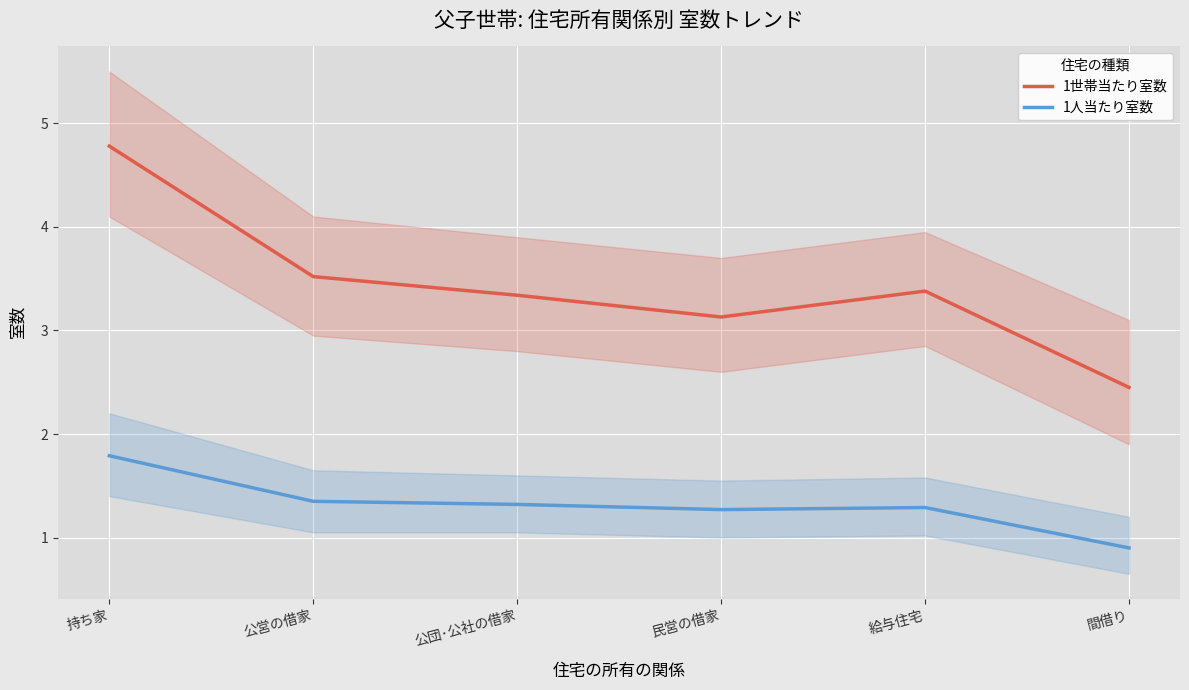

True or false: 1世帯当たり室数 and 1人当たり室数 intersect in this chart.

False